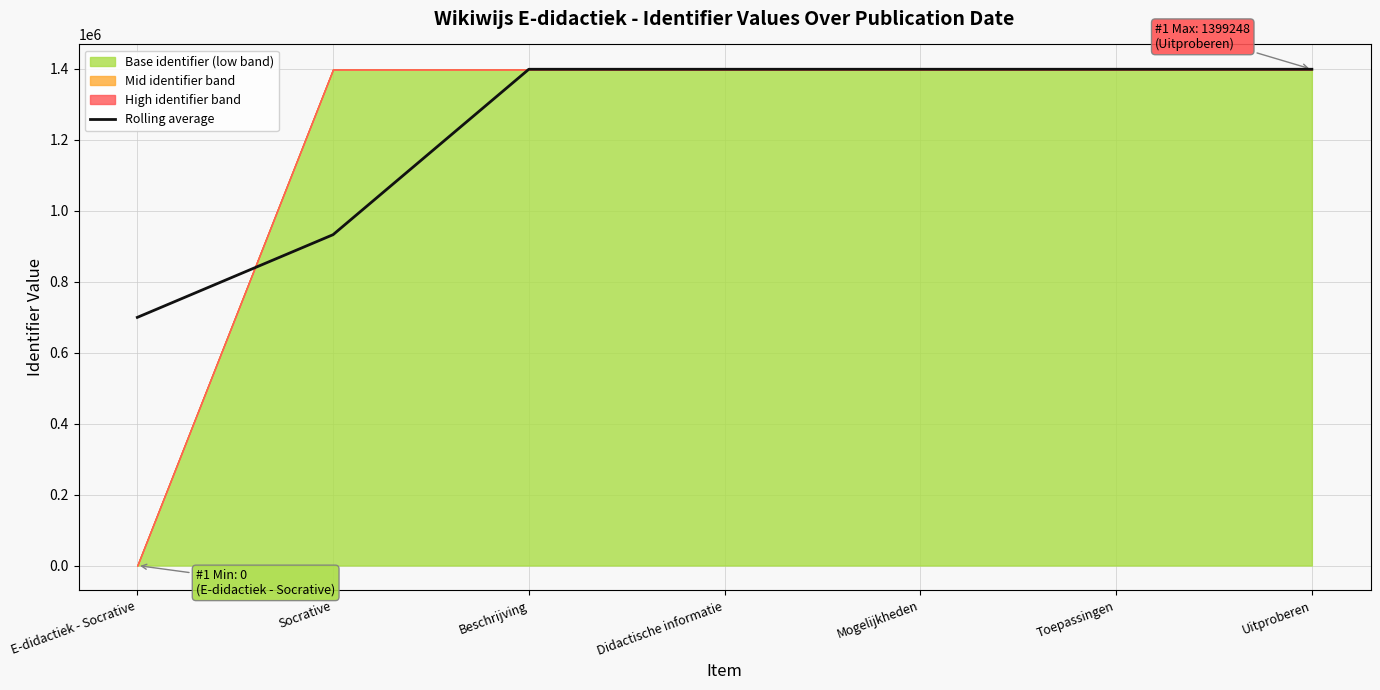

Is it true that Rolling average equals 425635.8 at Didactische informatie?

False